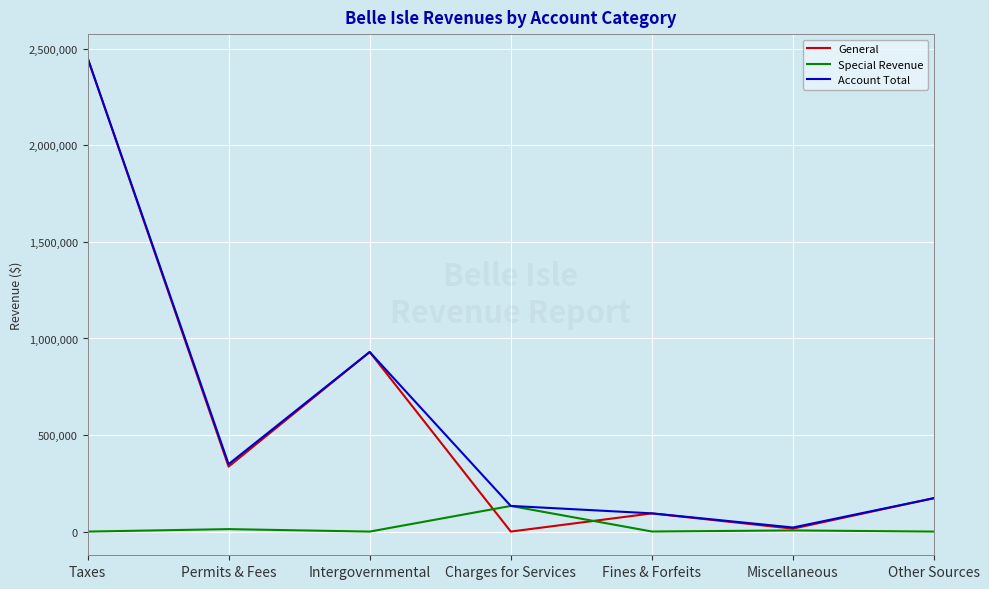

What position from the left is Taxes?

1